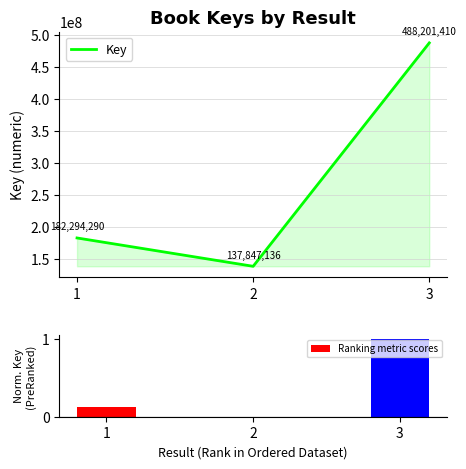

What are all the series names shown in the legend?

Key, Ranking metric scores